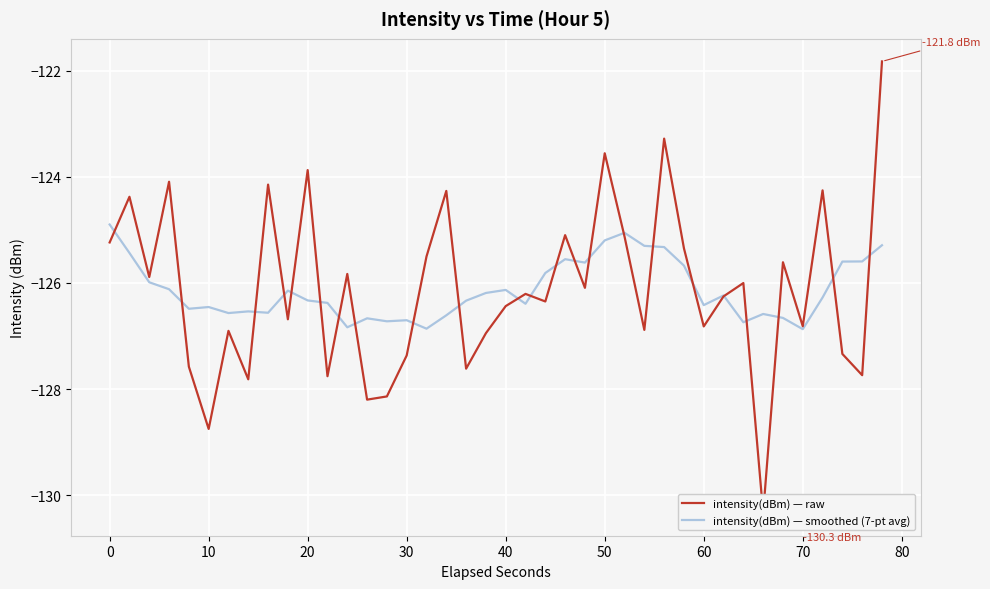

What is the maximum value for intensity(dBm) — smoothed (7-pt avg)?

-124.9